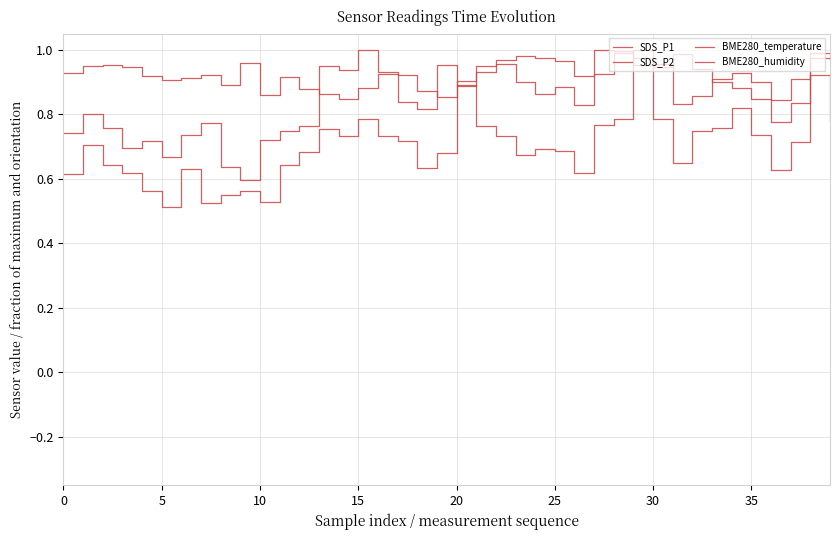

Which series has the largest total across all categories?

BME280_humidity